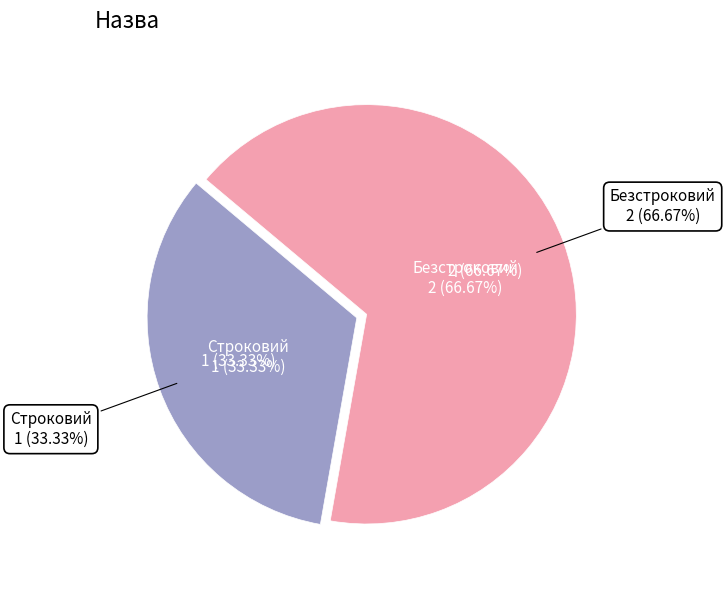

Which category has the biggest portion of the pie?

Безстроковий